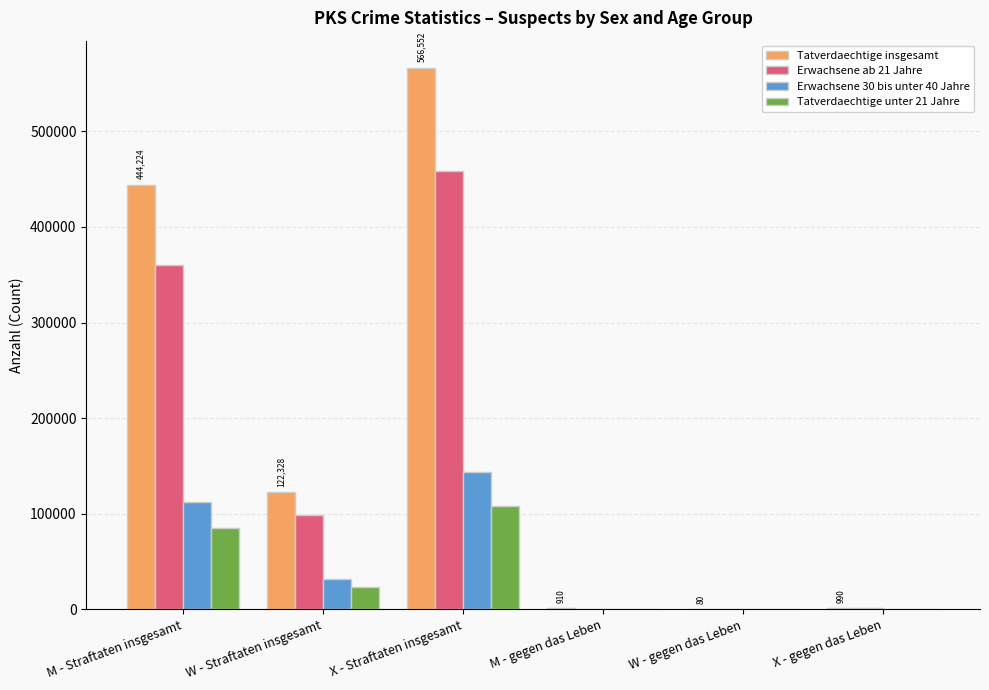

Between X - Straftaten insgesamt and M - gegen das Leben, which series saw the biggest shift?

Tatverdaechtige insgesamt